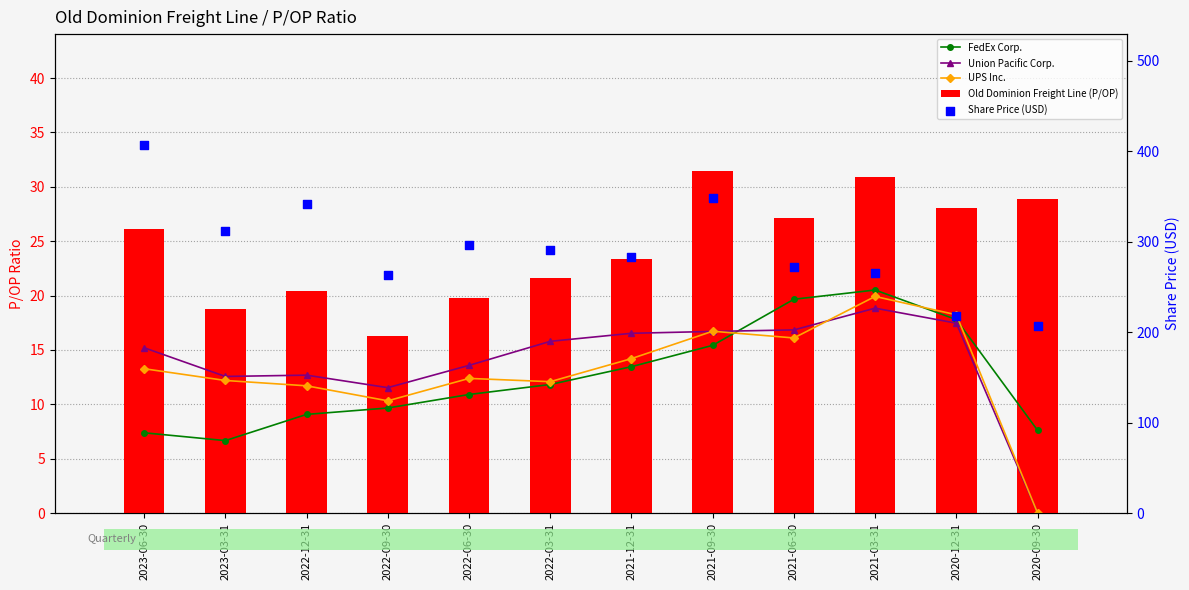

At which category is the sum across all series the highest?

2023-06-30